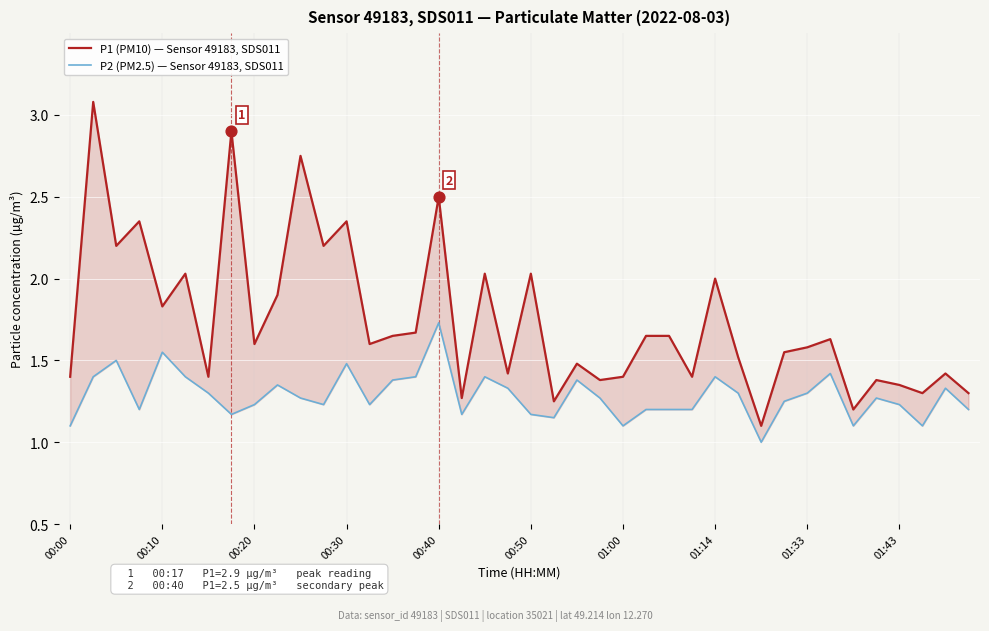

Is the value of P2 (PM2.5) at 31 greater than the value of P1 (PM10) at 24?

No